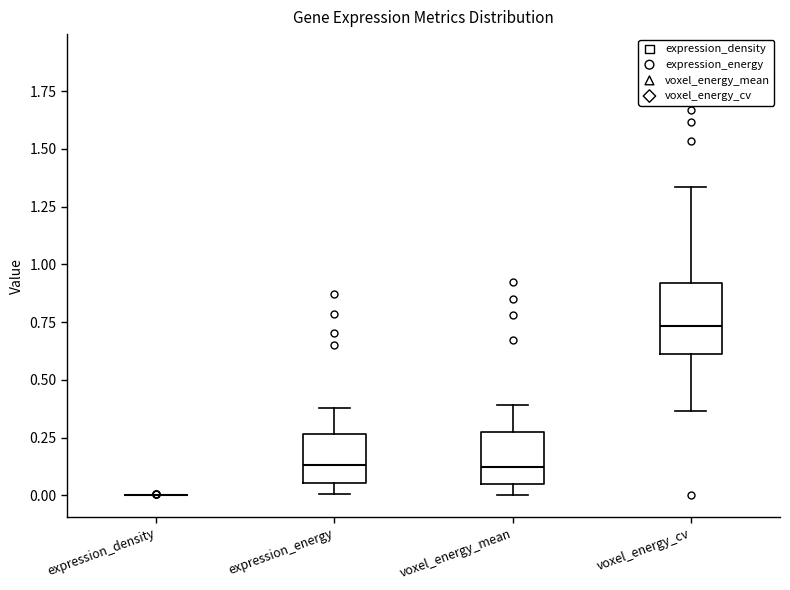

Which box is the tallest, from its lower edge to its upper edge?

voxel_energy_cv